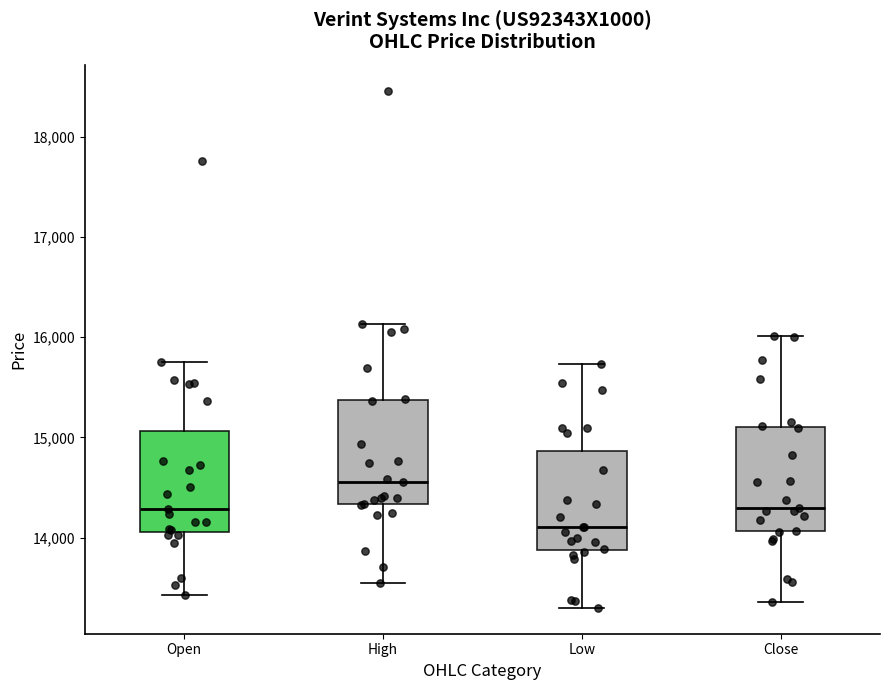

Where does the lower whisker of the box for Close end on the y-axis? The values are not printed on the chart, so give them approximately, as read against the axis.

13400